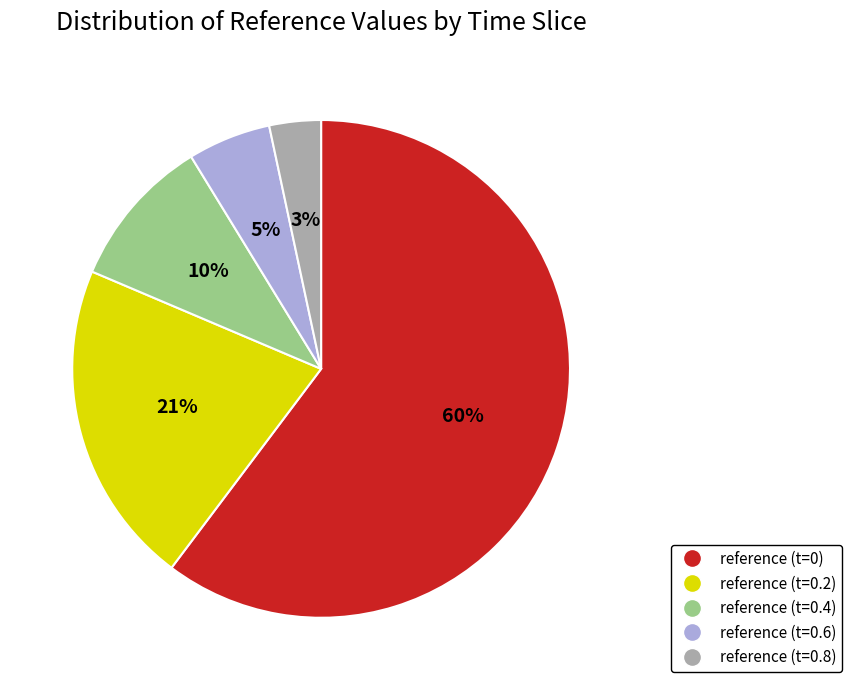

Does any single category account for the majority?

Yes